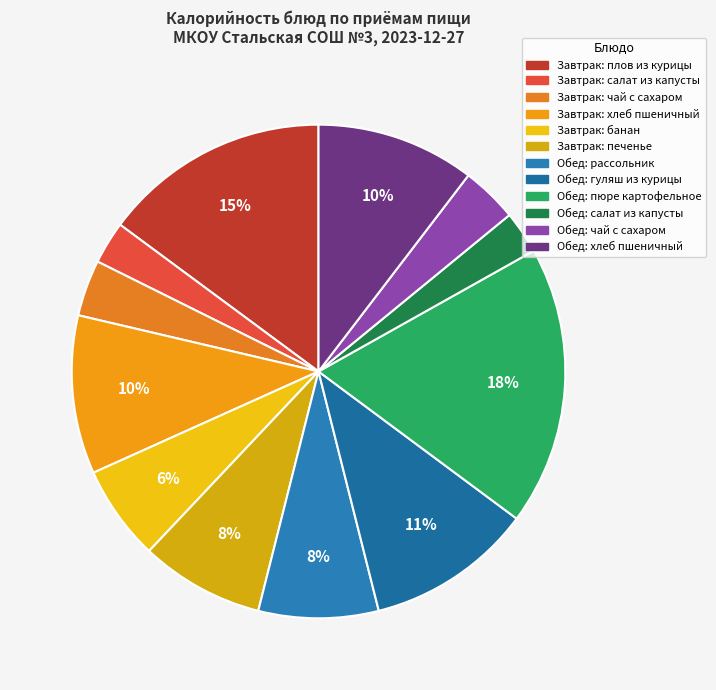

Rank the categories by value from lowest to highest.

салат из капусты (завтрак), салат из капусты (обед), чай с сахаром (завтрак), чай с сахаром (обед), банан, рассольник, печенье, хлеб пшеничный (завтрак), хлеб пшеничный (обед), гуляш из курицы, плов из курицы, пюре картофельное